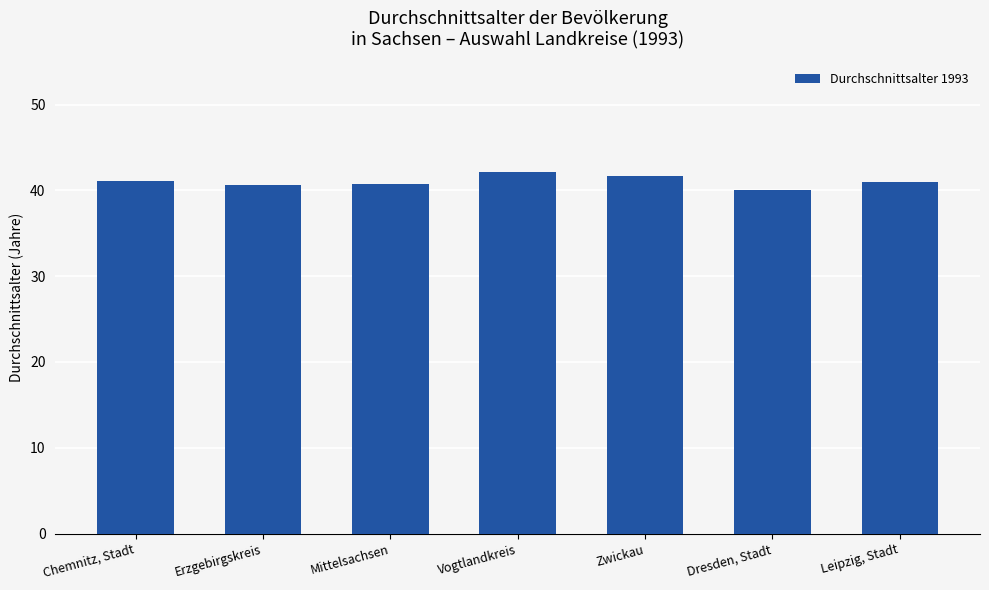

What is the smallest value displayed?

40.1